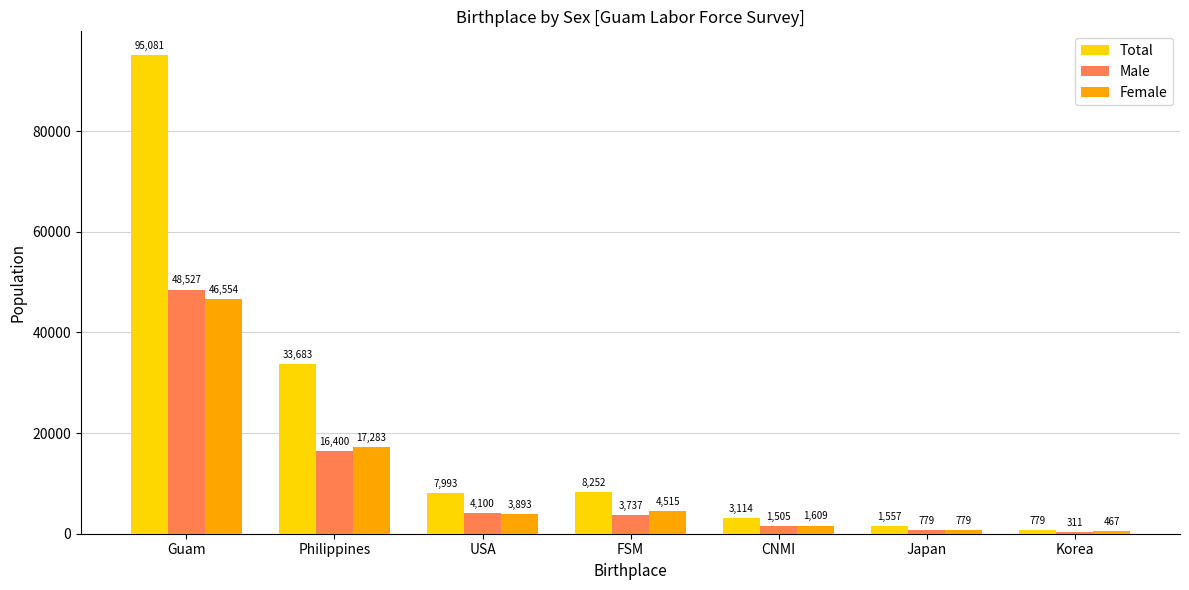

Reading left to right, transcribe all the data shown in this chart.

Total: 95081	33683	7993	8252	3114	1557	779
Male: 48527	16400	4100	3737	1505	779	311
Female: 46554	17283	3893	4515	1609	779	467